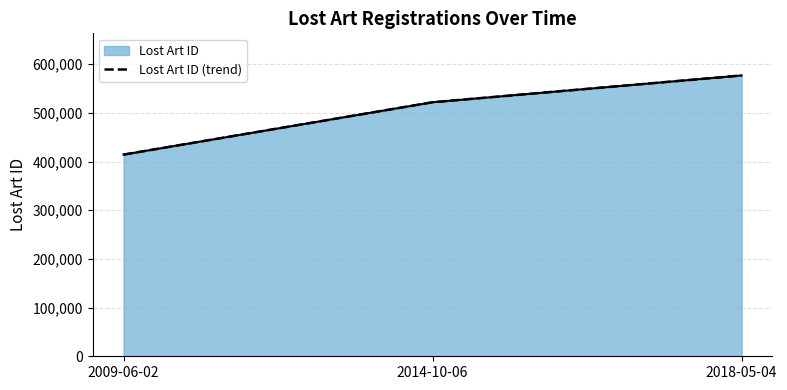

What is the average value?

504295